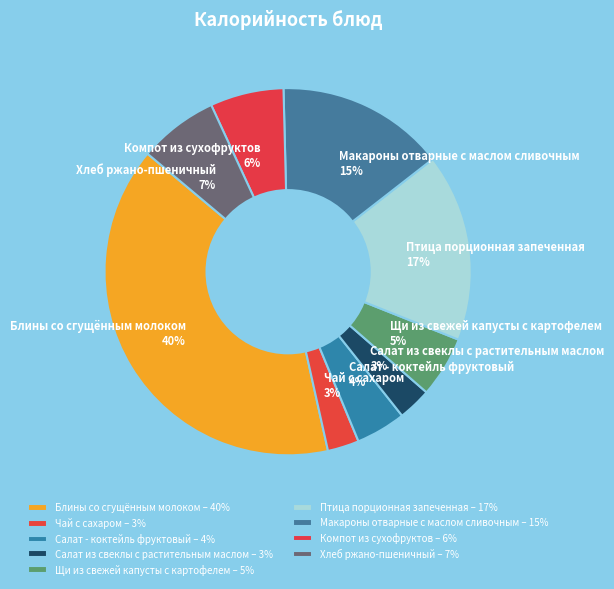

Between Компот из сухофруктов and Блины со сгущённым молоком, which is larger?

Блины со сгущённым молоком